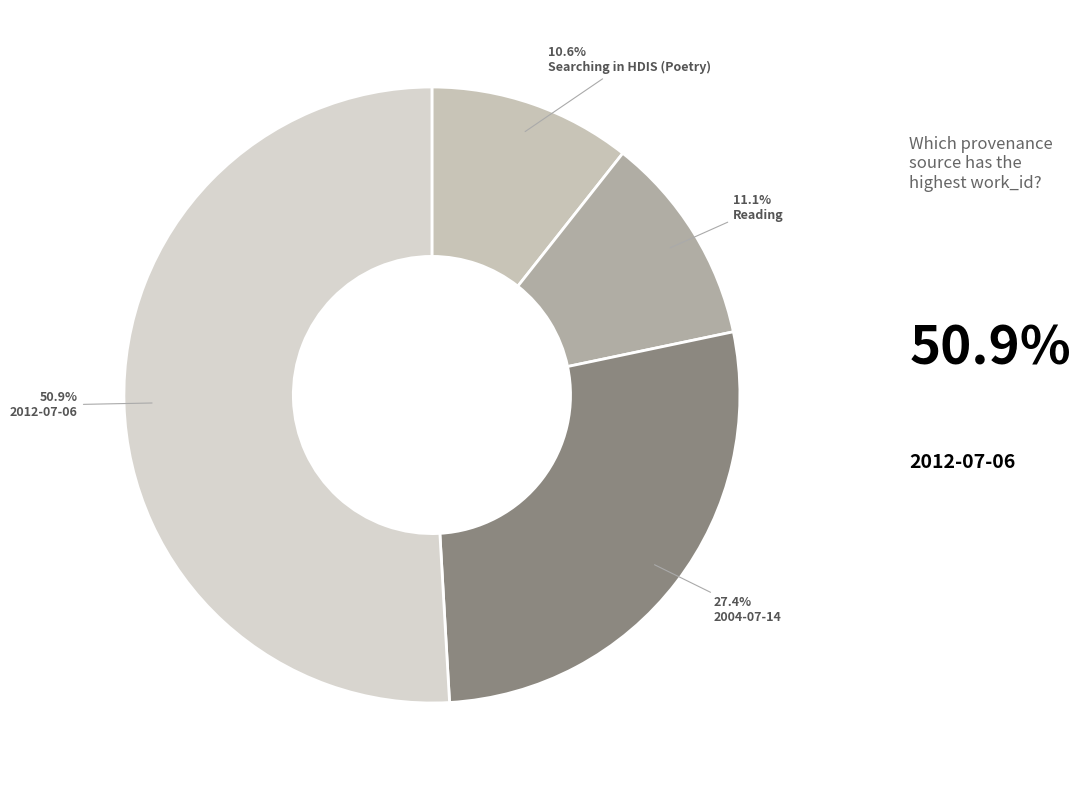

To the nearest percent, what is the combined percentage of Reading and 2004-07-14?

38%